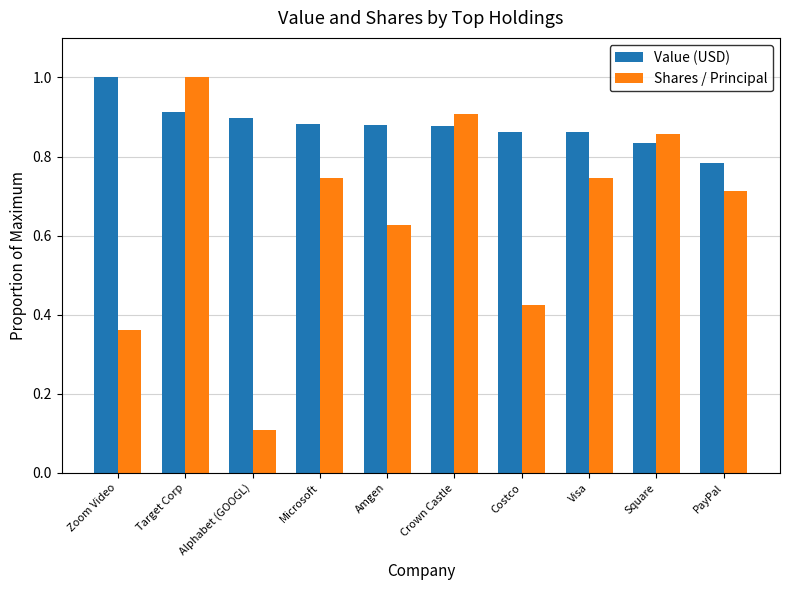

Which series has the widest spread of values?

Shares / Principal